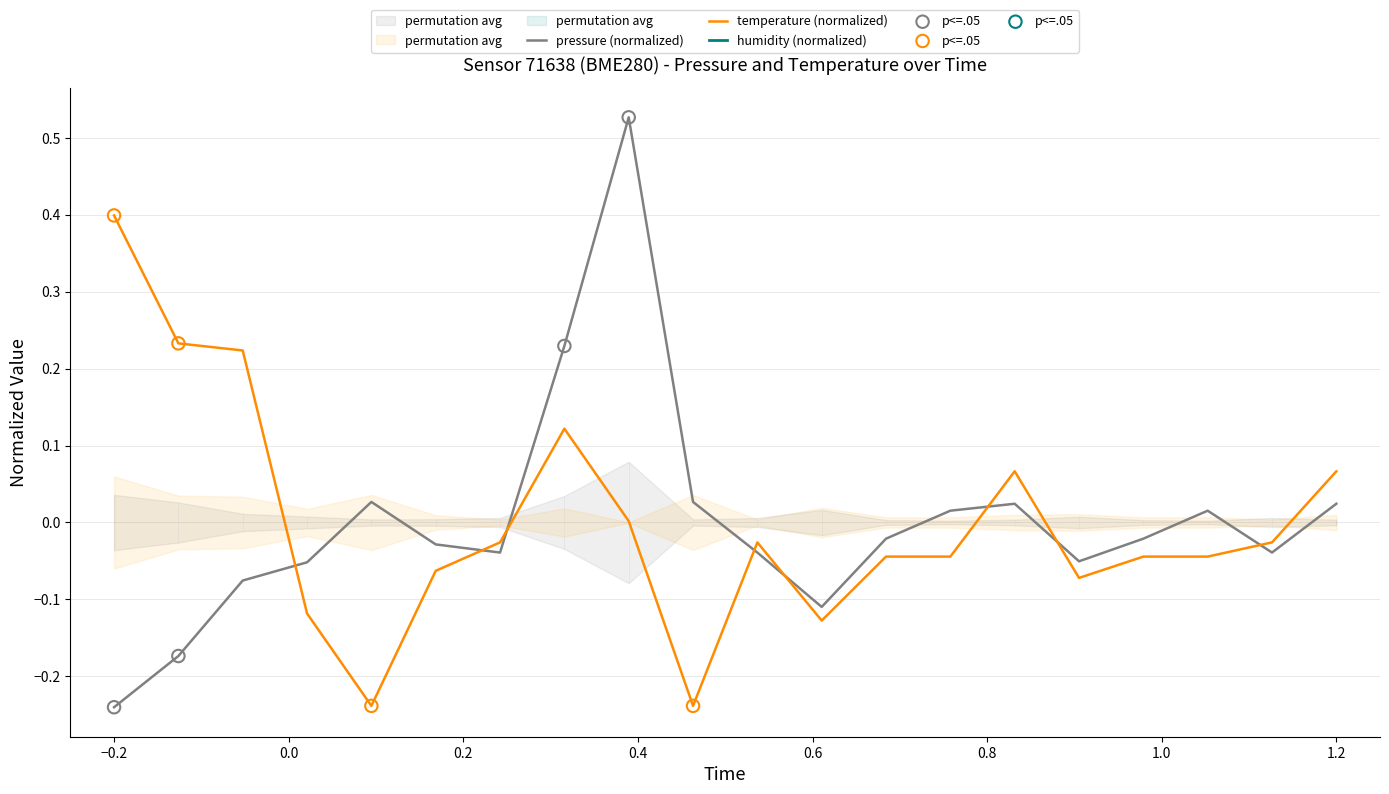

Which series contains the highest Y value?

pressure